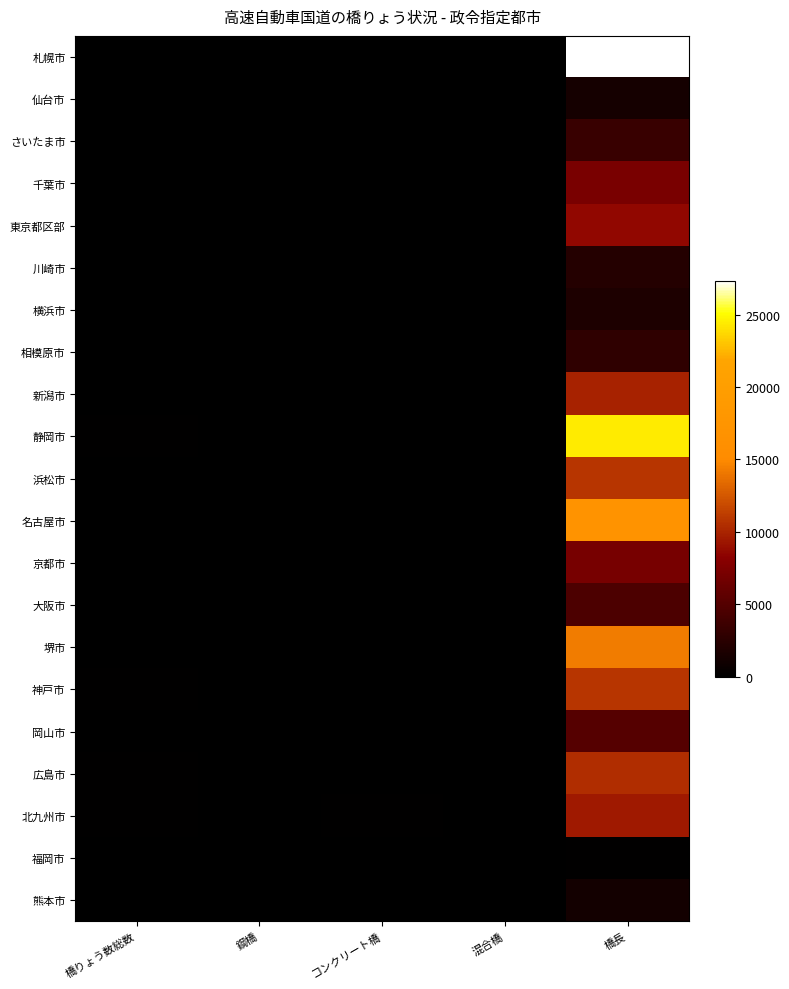

Reading left to right, transcribe all the data shown in this chart.

札幌市: 橋りょう数総数=49	鋼橋=34	コンクリート橋=15	混合橋=0	橋長=27342
仙台市: 橋りょう数総数=22	鋼橋=6	コンクリート橋=14	混合橋=2	橋長=1365
さいたま市: 橋りょう数総数=9	鋼橋=4	コンクリート橋=5	混合橋=0	橋長=3340
千葉市: 橋りょう数総数=27	鋼橋=16	コンクリート橋=11	混合橋=0	橋長=7187
東京都区部: 橋りょう数総数=16	鋼橋=9	コンクリート橋=7	混合橋=0	橋長=8582
川崎市: 橋りょう数総数=4	鋼橋=0	コンクリート橋=2	混合橋=2	橋長=2141
横浜市: 橋りょう数総数=31	鋼橋=18	コンクリート橋=12	混合橋=1	橋長=1775
相模原市: 橋りょう数総数=16	鋼橋=14	コンクリート橋=2	混合橋=0	橋長=2781
新潟市: 橋りょう数総数=83	鋼橋=13	コンクリート橋=57	混合橋=13	橋長=9923
静岡市: 橋りょう数総数=136	鋼橋=54	コンクリート橋=74	混合橋=8	橋長=24436
浜松市: 橋りょう数総数=68	鋼橋=34	コンクリート橋=34	混合橋=0	橋長=10877
名古屋市: 橋りょう数総数=97	鋼橋=71	コンクリート橋=26	混合橋=0	橋長=17045
京都市: 橋りょう数総数=74	鋼橋=33	コンクリート橋=41	混合橋=0	橋長=7114
大阪市: 橋りょう数総数=12	鋼橋=8	コンクリート橋=4	混合橋=0	橋長=4566
堺市: 橋りょう数総数=83	鋼橋=15	コンクリート橋=68	混合橋=0	橋長=14280
神戸市: 橋りょう数総数=141	鋼橋=34	コンクリート橋=103	混合橋=4	橋長=10795
岡山市: 橋りょう数総数=52	鋼橋=20	コンクリート橋=32	混合橋=0	橋長=5025
広島市: 橋りょう数総数=109	鋼橋=42	コンクリート橋=67	混合橋=0	橋長=10394
北九州市: 橋りょう数総数=151	鋼橋=37	コンクリート橋=114	混合橋=0	橋長=9448
福岡市: 橋りょう数総数=6	鋼橋=2	コンクリート橋=4	混合橋=0	橋長=138
熊本市: 橋りょう数総数=23	鋼橋=8	コンクリート橋=15	混合橋=0	橋長=1227